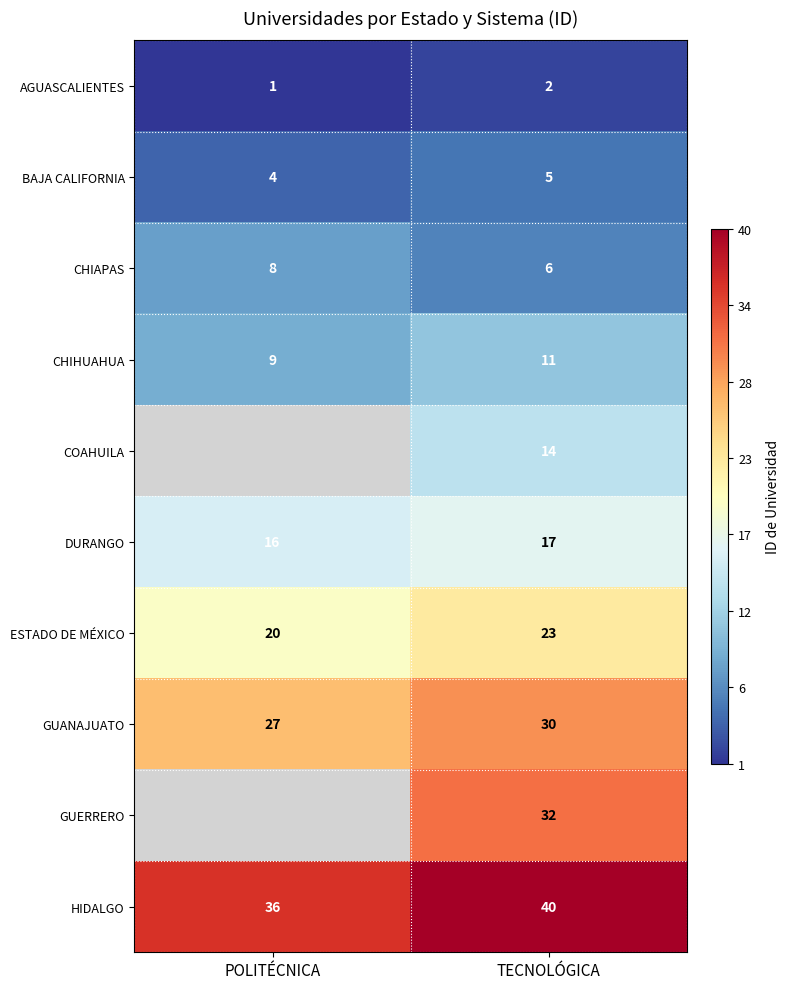

What is the sum of all ESTADO DE MÉXICO values?

43